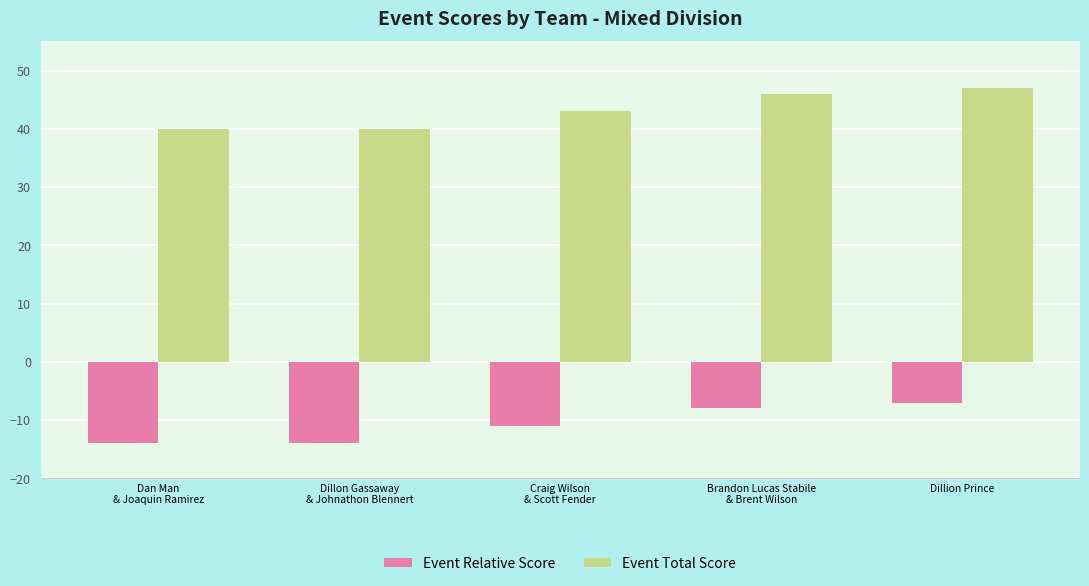

List the series in order of their overall mean, lowest first.

Event Relative Score, Event Total Score